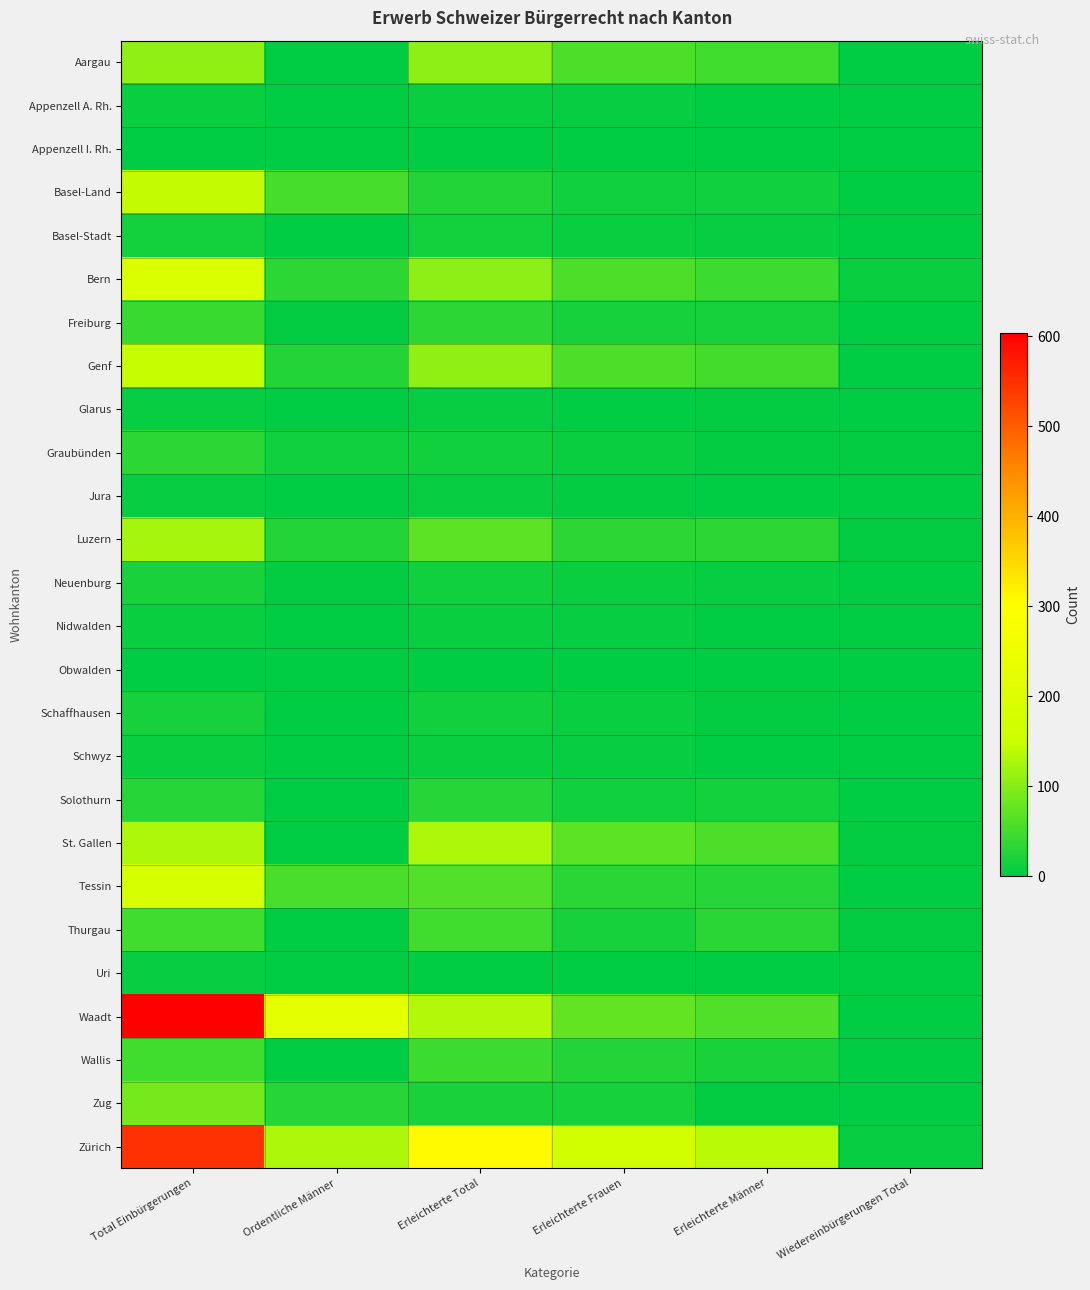

At how many categories does at least one series exceed 444?

1